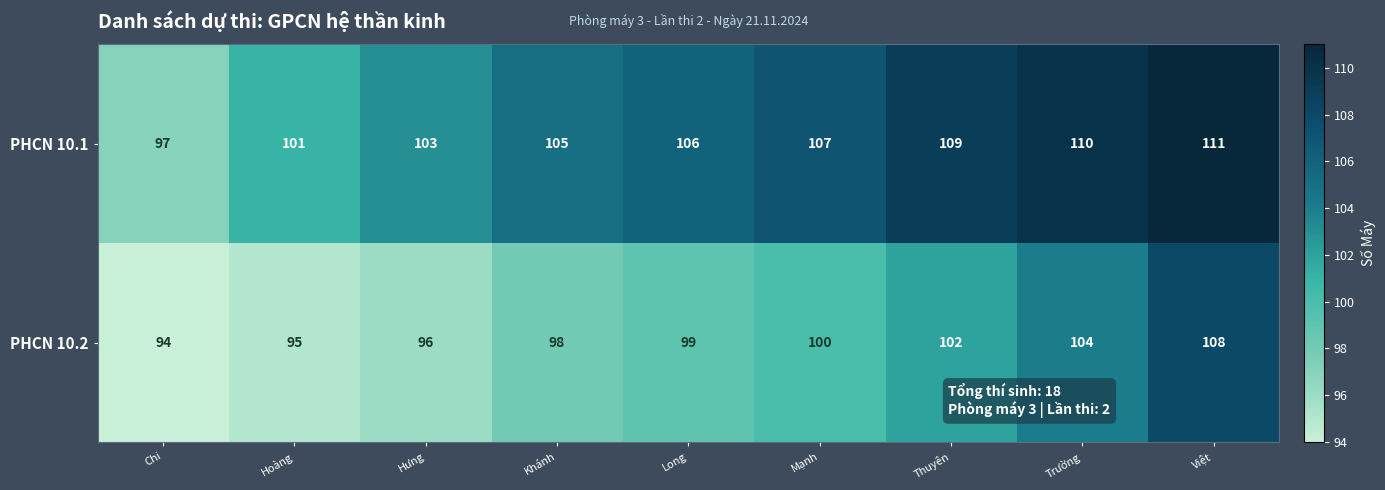

List the series in order of their peak value, lowest first.

PHCN 10.2, PHCN 10.1